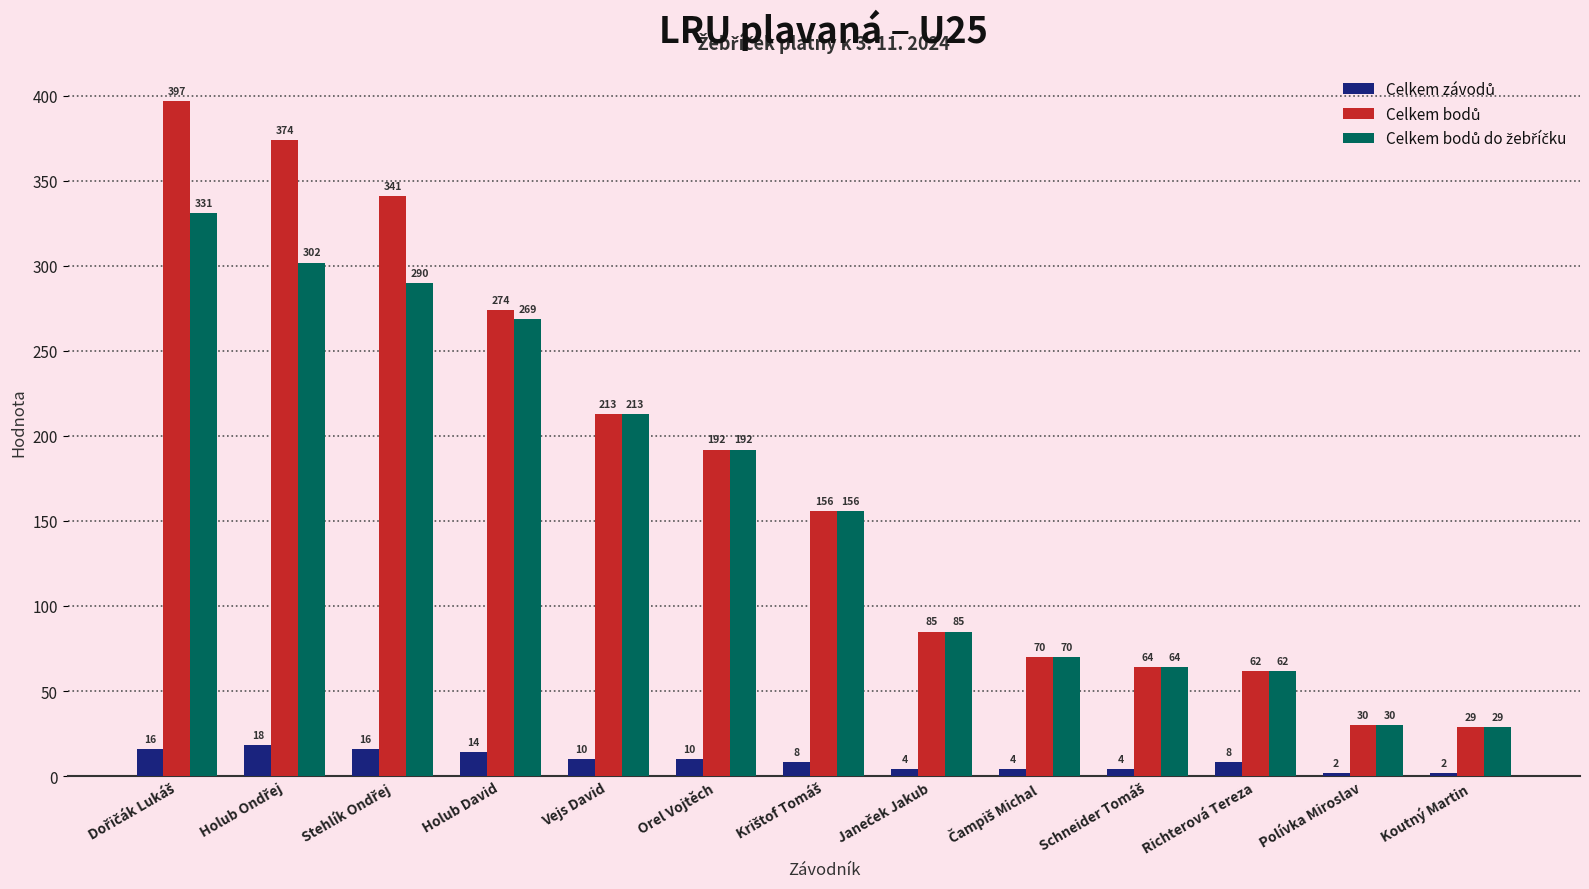

What is the label of the 4th bar from the left?

Holub David